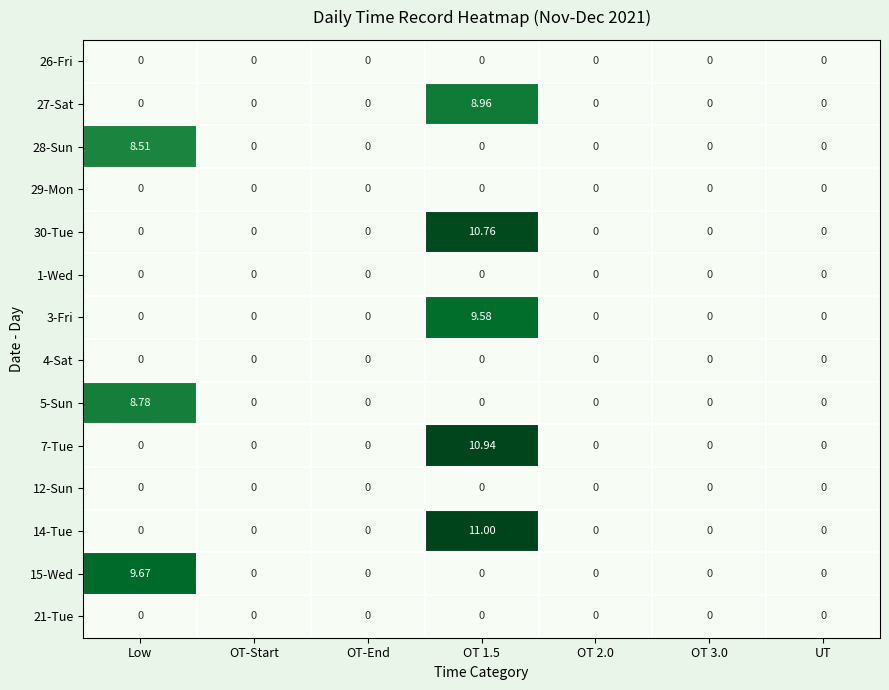

What is the maximum value shown in the chart?

11.0